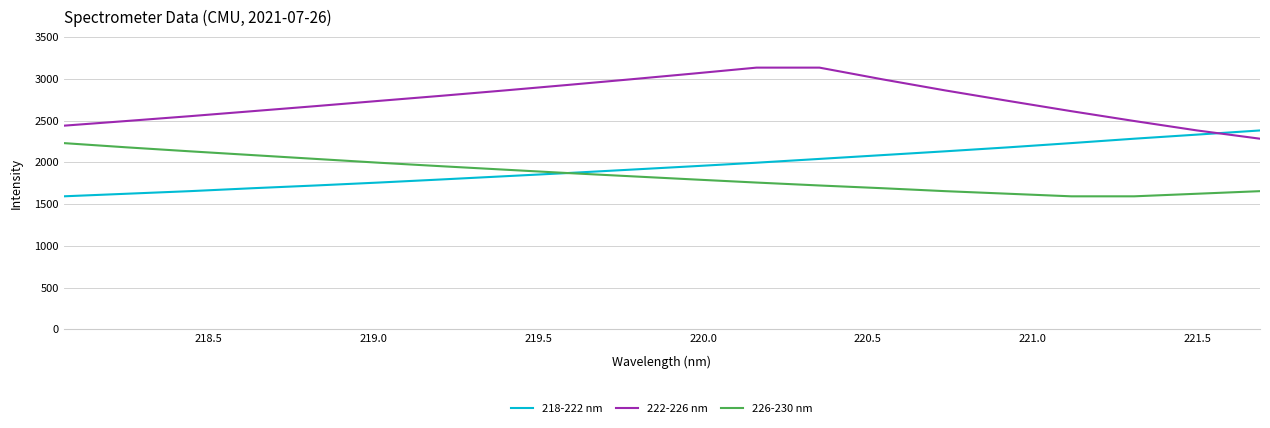

Reading left to right, list all the values displayed in this chart.

218-222 nm: 1592.4	1623.2	1654.1	1689.4	1722.2	1757.2	1794.5	1832.7	1871.1	1911.7	1952.7	1995.0	2040.4	2086.0	2131.5	2179.0	2229.8	2282.4	2331.5	2381.3
222-226 nm: 2438.2	2494.5	2551.9	2612.3	2672.6	2735.1	2796.6	2860.5	2926.2	2993.6	3062.8	3133.8	3133.8	2993.6	2860.5	2735.1	2612.3	2494.5	2381.3	2282.4
226-230 nm: 2229.8	2179.0	2131.5	2086.0	2040.4	1995.0	1952.7	1911.7	1871.1	1832.7	1794.5	1757.2	1722.2	1689.4	1654.1	1623.2	1592.4	1592.4	1623.2	1654.1